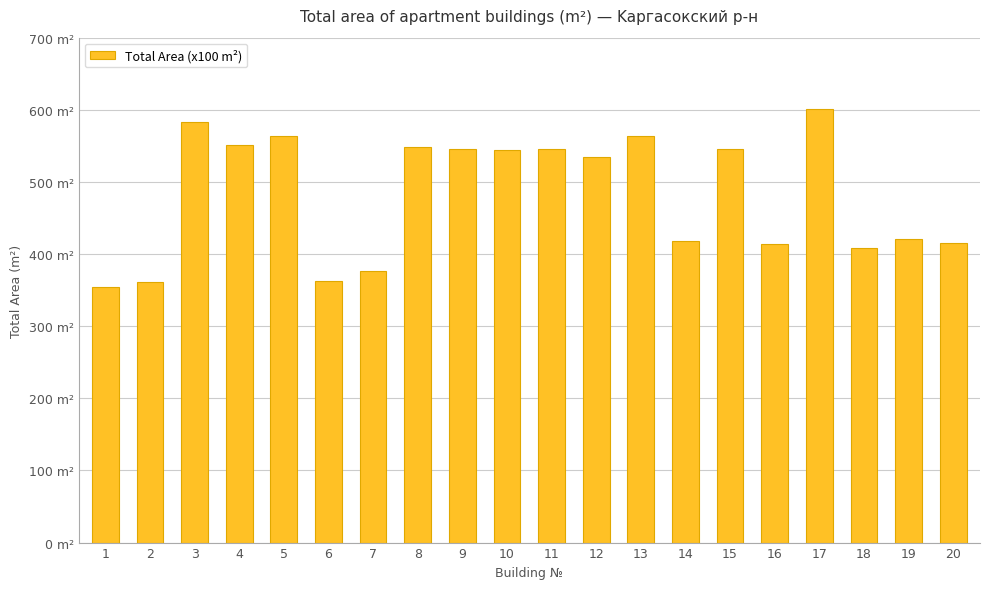

What is the sum of all values?

9656.0